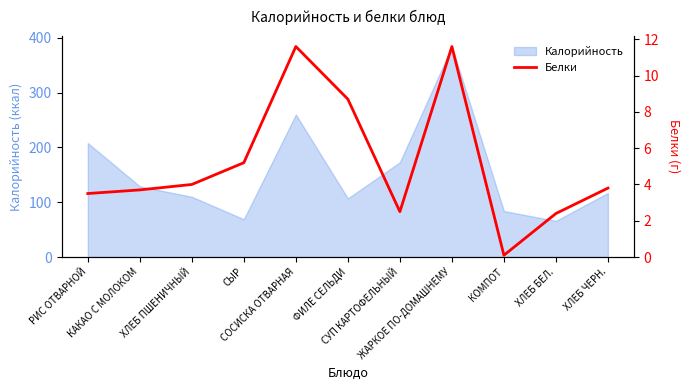

What is the minimum value for Калорийность?

66